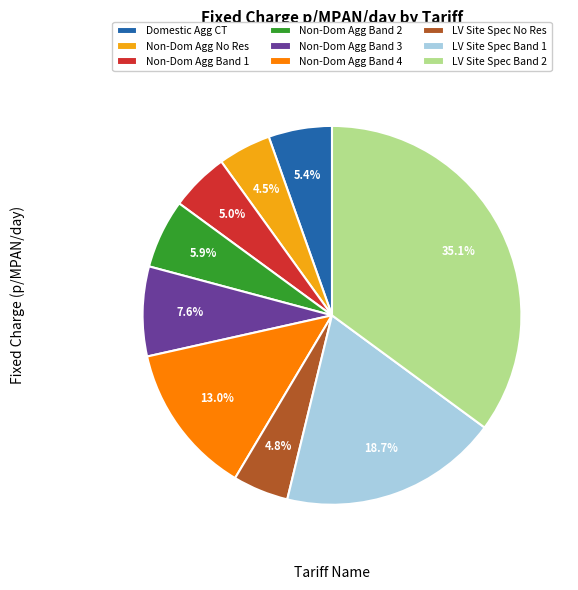

Does LV Site Spec Band 1 represent more than half of the total?

No